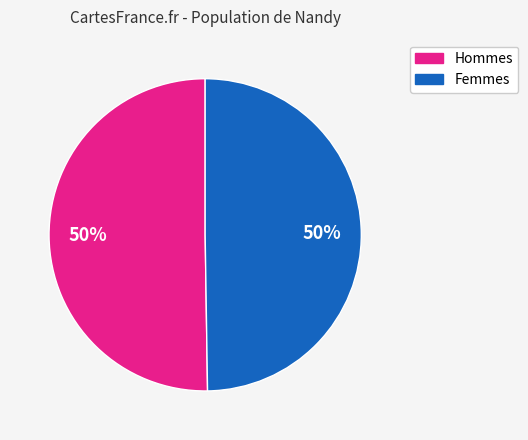

To the nearest percent, what is the average slice percentage?

50%